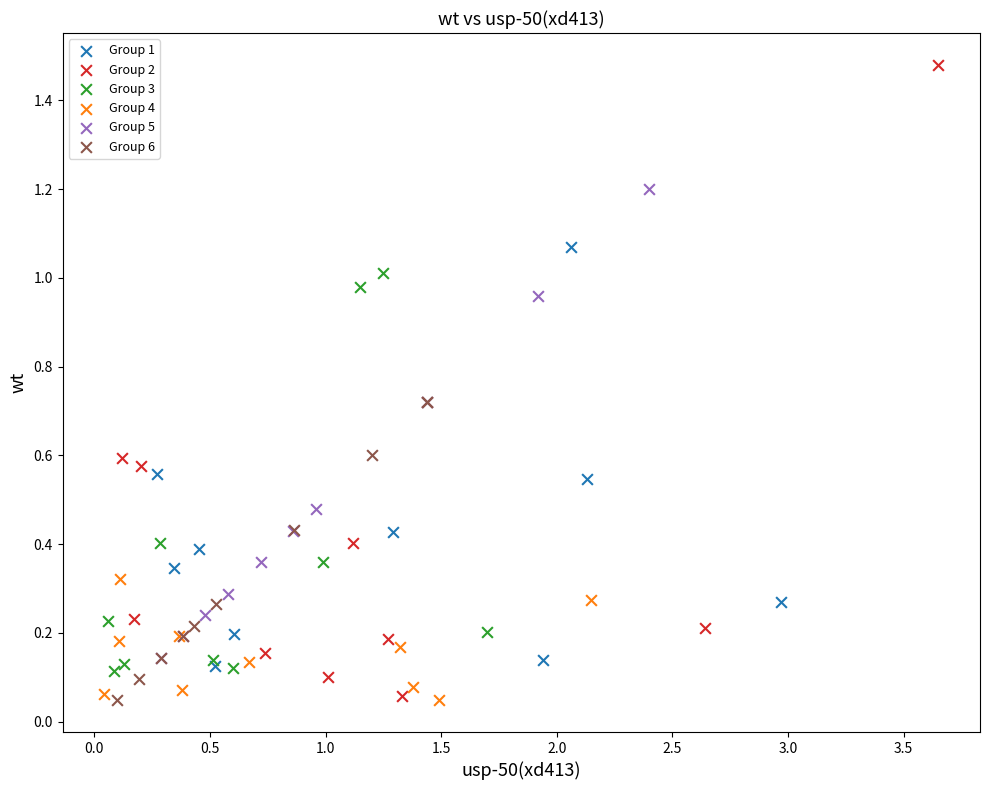

Which series has the largest Y range (max minus min)?

Group 2